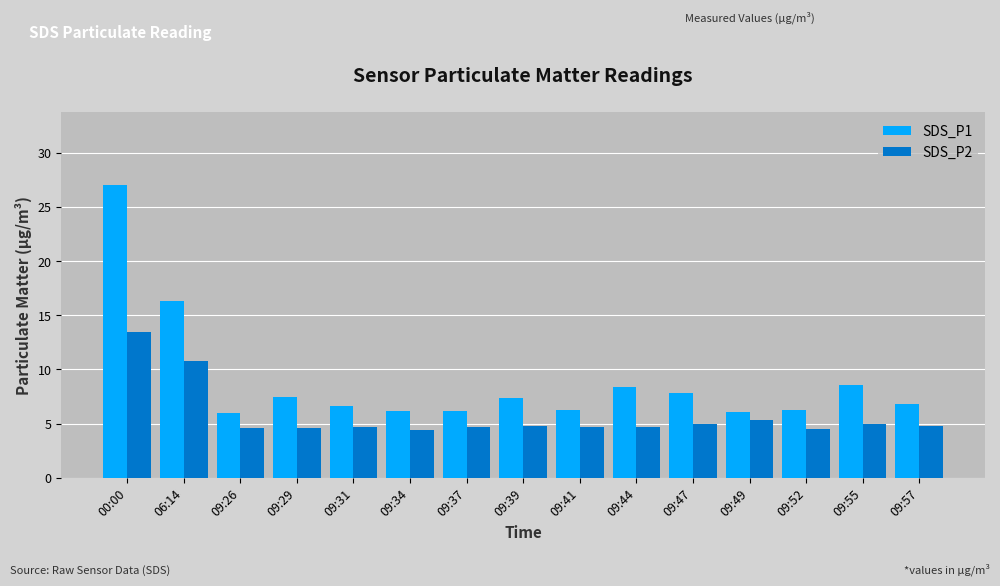

What is the difference between the maximum and minimum values in the SDS_P2 series?

9.1